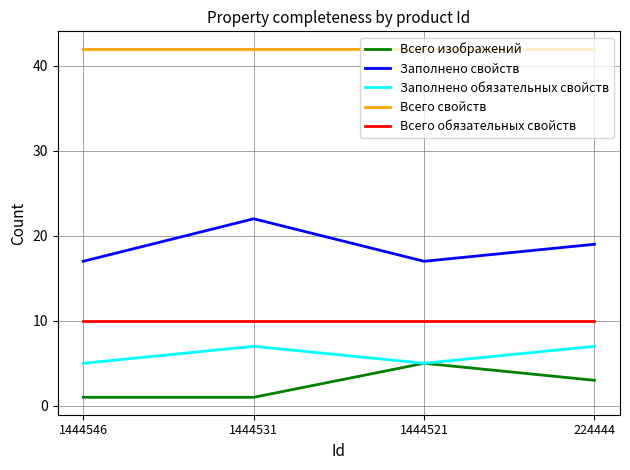

At which category does Заполнено свойств reach its first local valley?

1444521